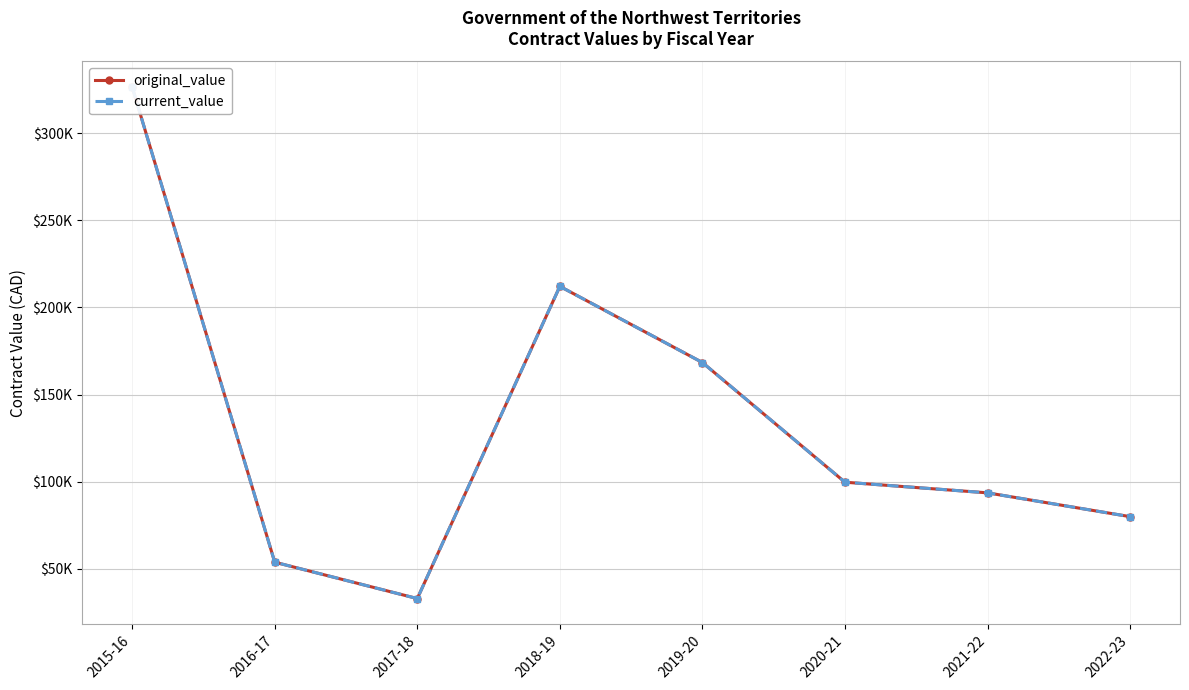

What is the average value of the original_value series?

133392.5